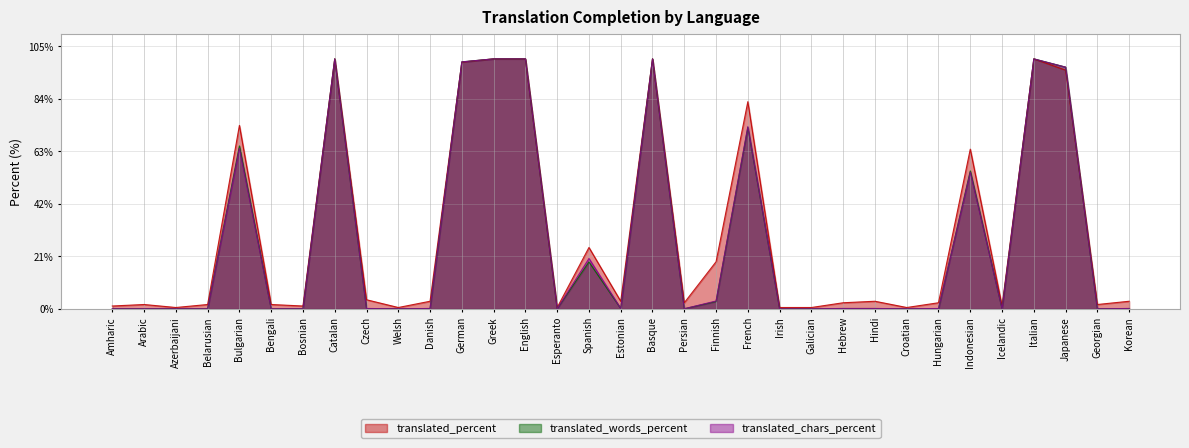

Does the chart display data point markers on the line(s)?

No